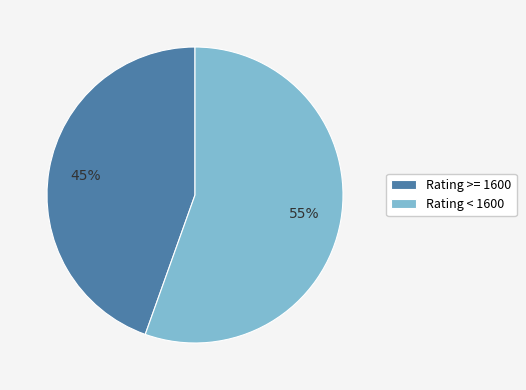

How many segments does this pie chart have?

2